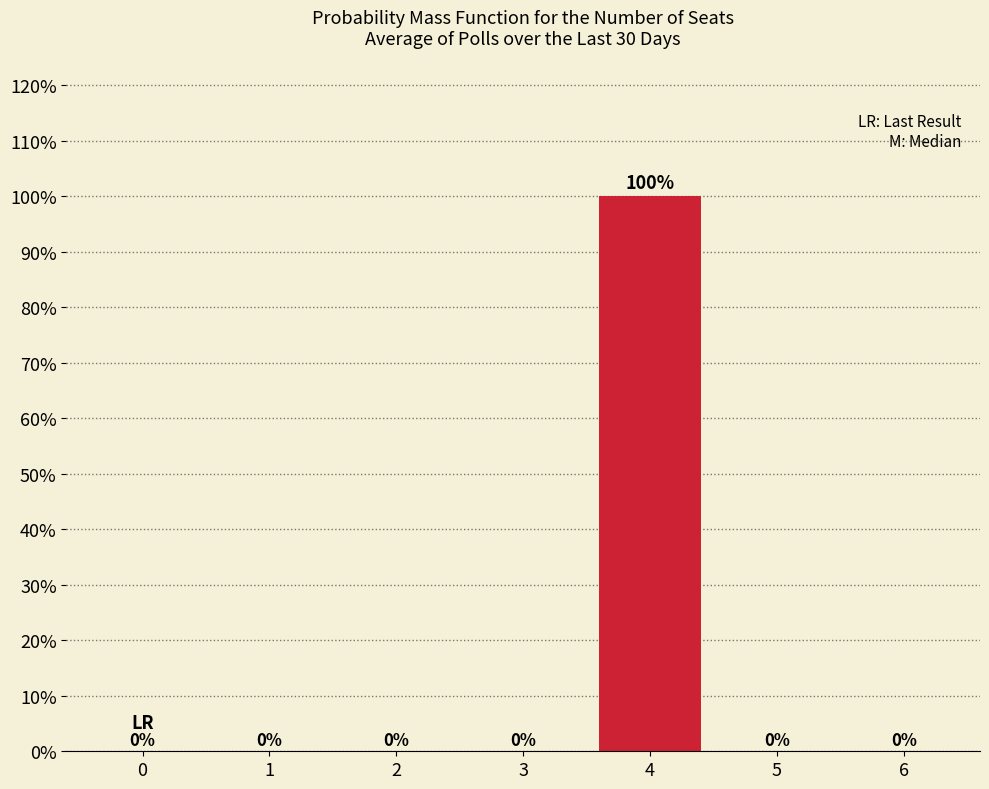

Reading left to right, extract all data points from this chart.

0=0	1=0	2=0	3=0	4=100	5=0	6=0